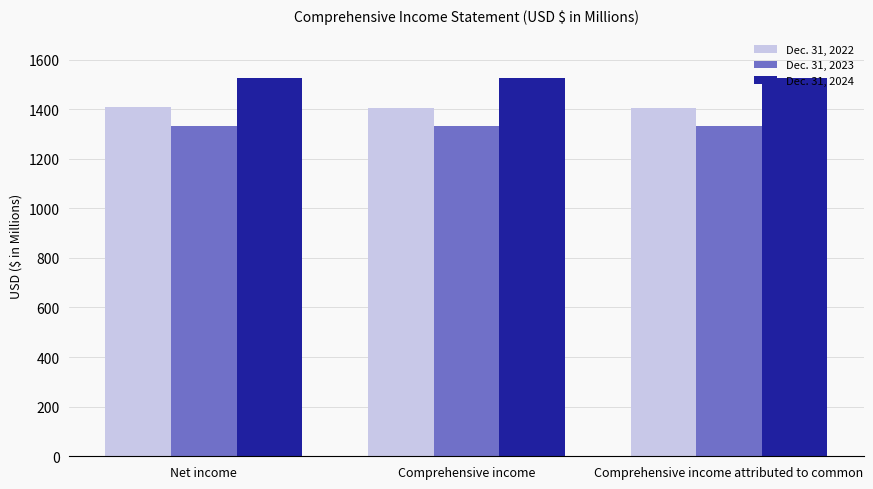

List the series in order of their overall mean, highest first.

Dec. 31, 2024, Dec. 31, 2022, Dec. 31, 2023